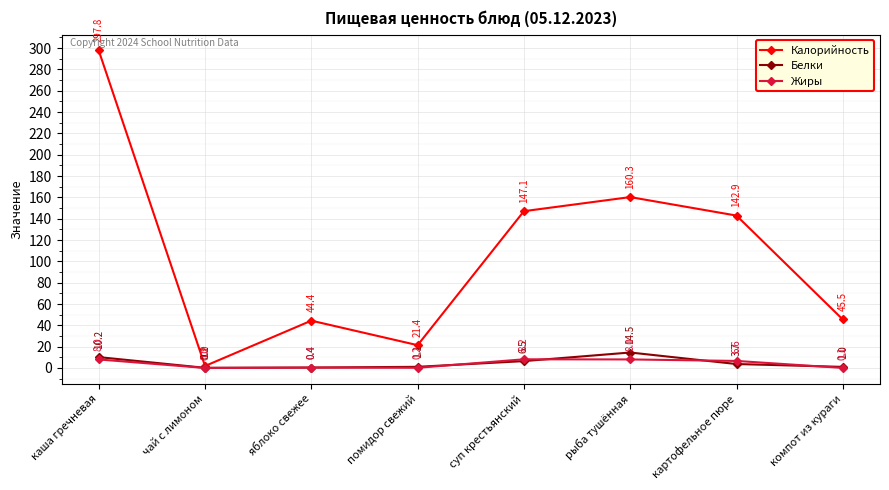

What is the minimum value for Калорийность?

1.9